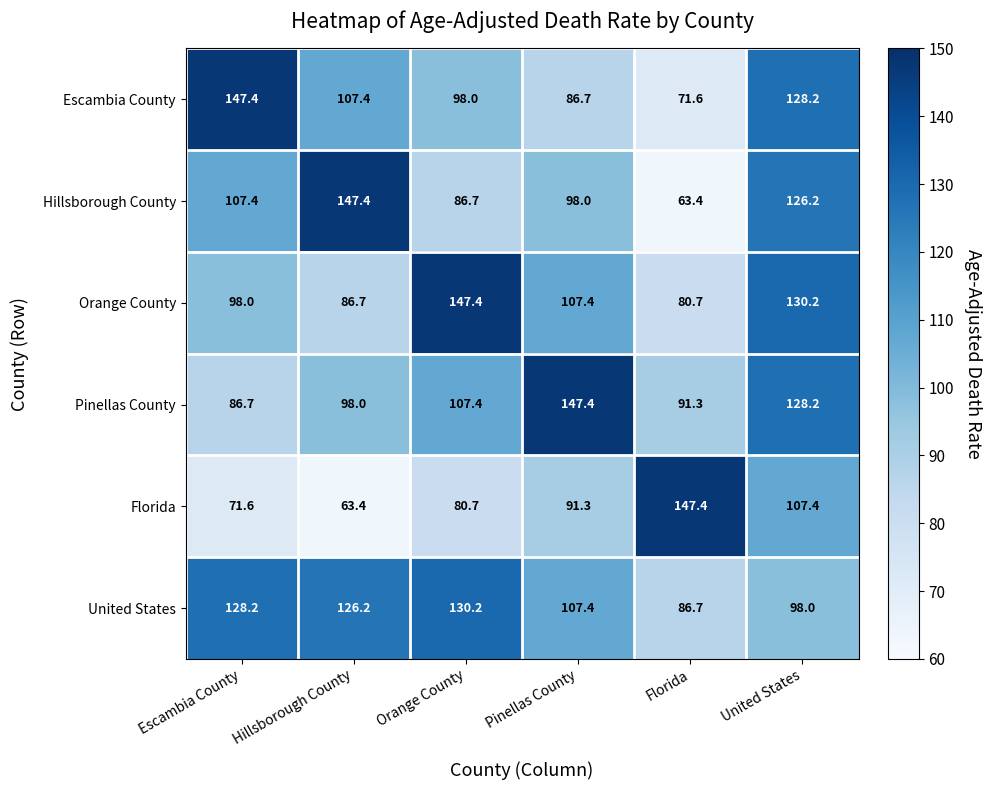

At how many categories does at least one series exceed 134?

5